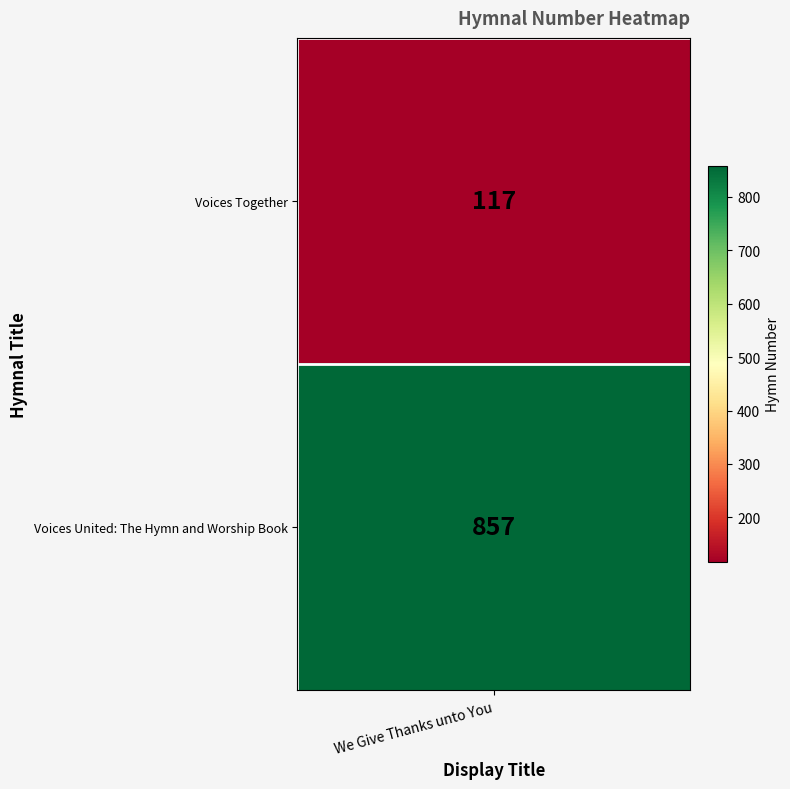

What is the sum of all values?

974